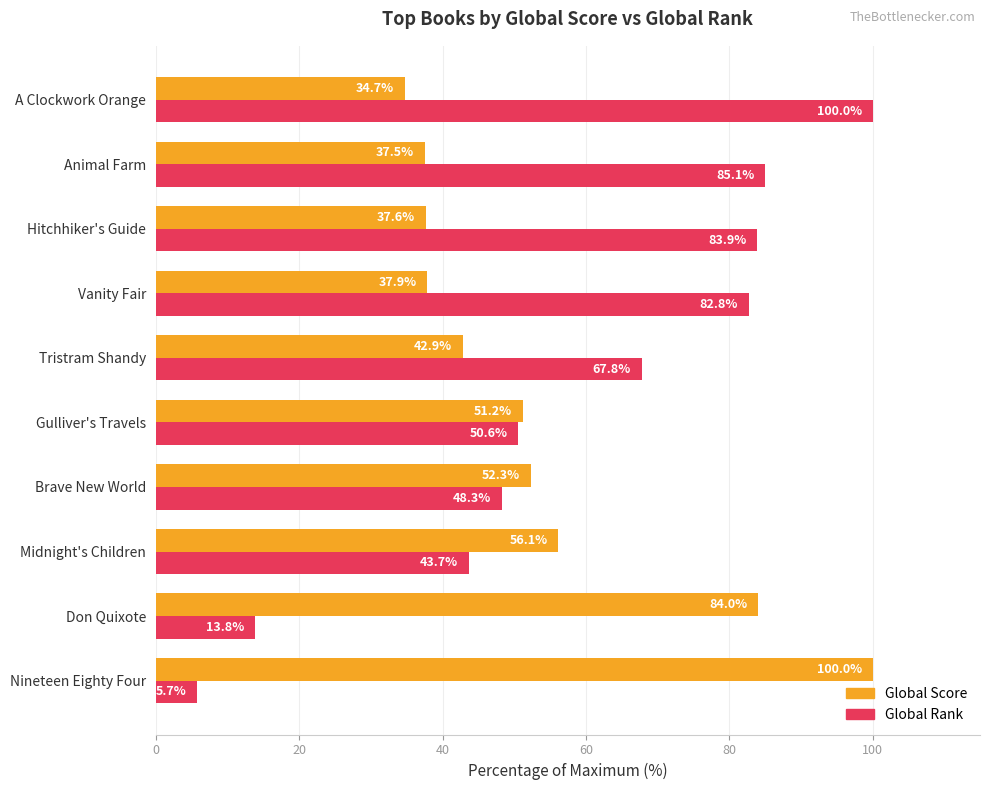

List the labels in order of Global Rank value, smallest first.

Nineteen Eighty Four, Don Quixote, Midnight's Children, Brave New World, Gulliver's Travels, Tristram Shandy, Vanity Fair, Hitchhiker's Guide, Animal Farm, A Clockwork Orange